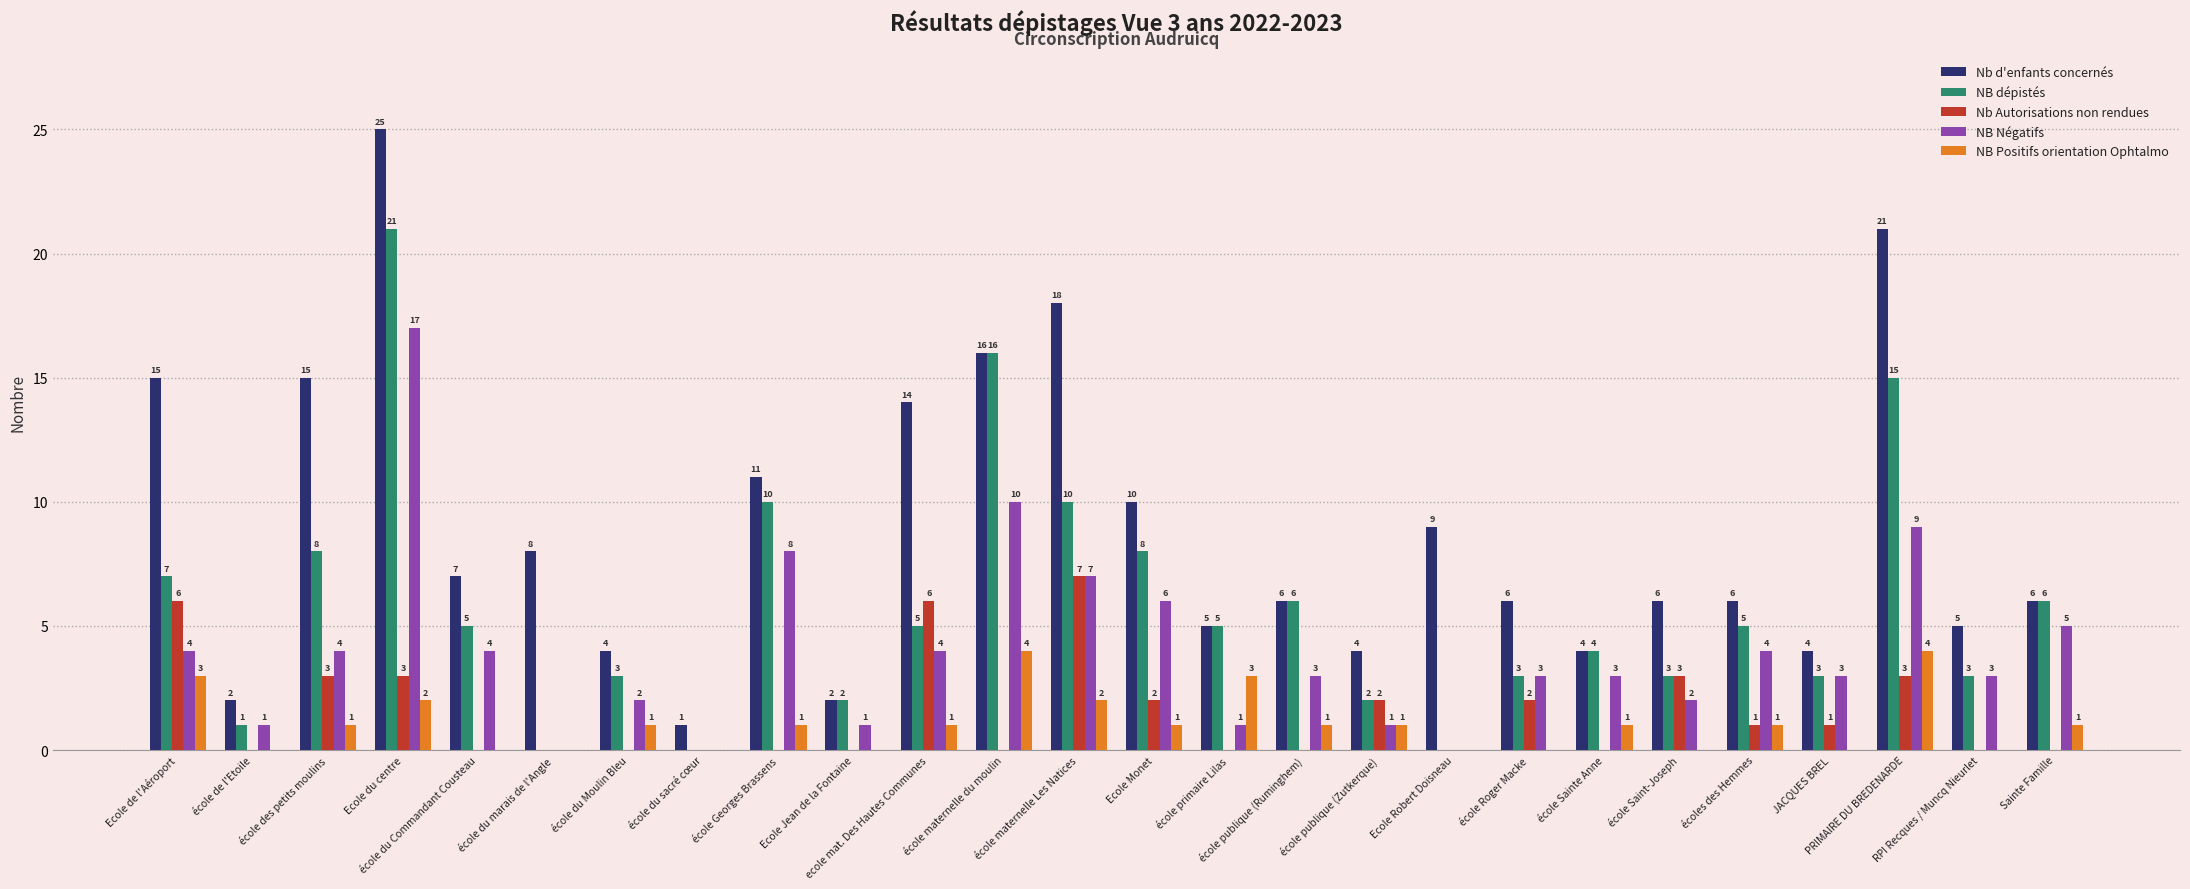

Which series has the largest total across all categories?

Nb d'enfants concernés